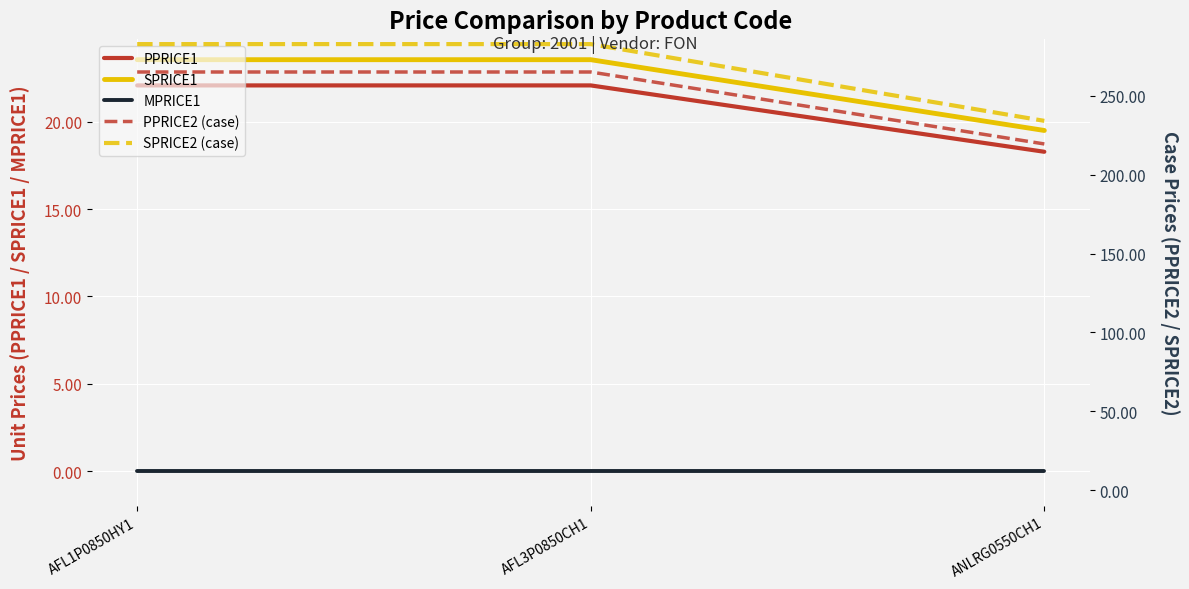

At which category is the sum across all series the highest?

AFL1P0850HY1